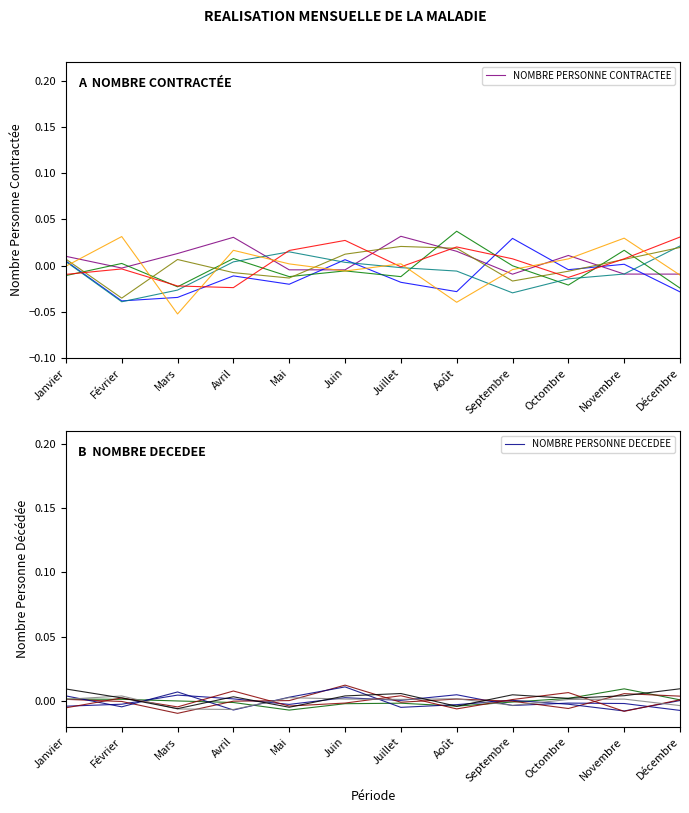

Which series has the largest total across all categories?

NOMBRE PERSONNE CONTRACTEE